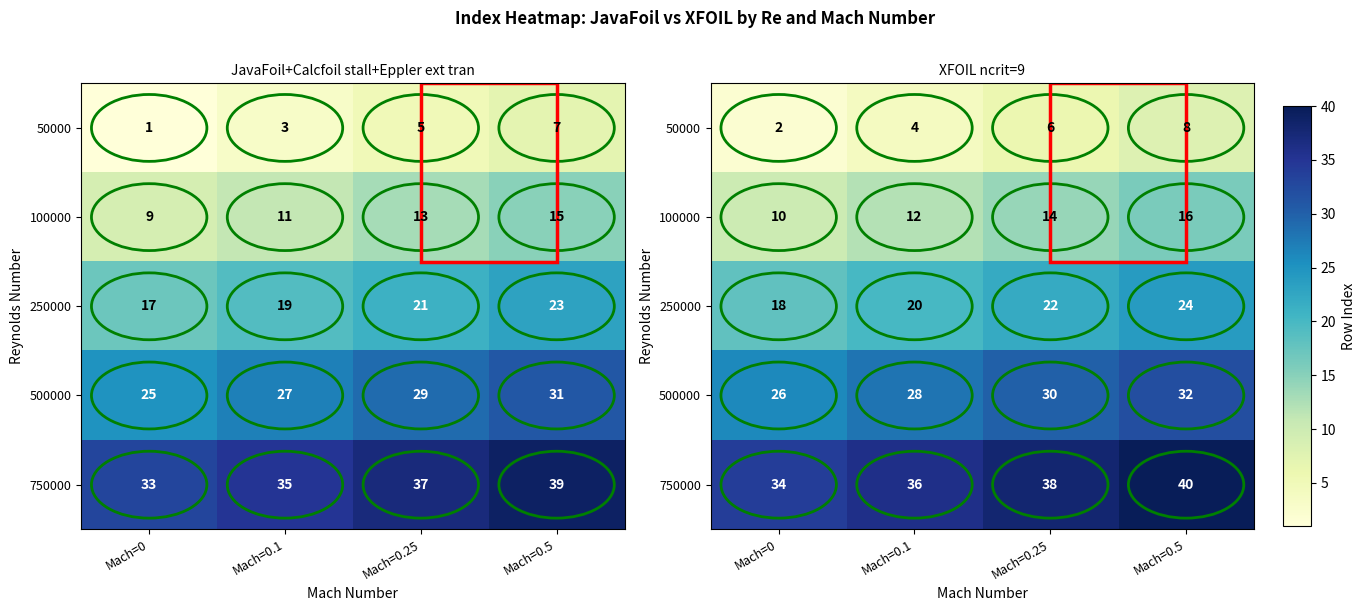

What is the minimum value for 50000?

2